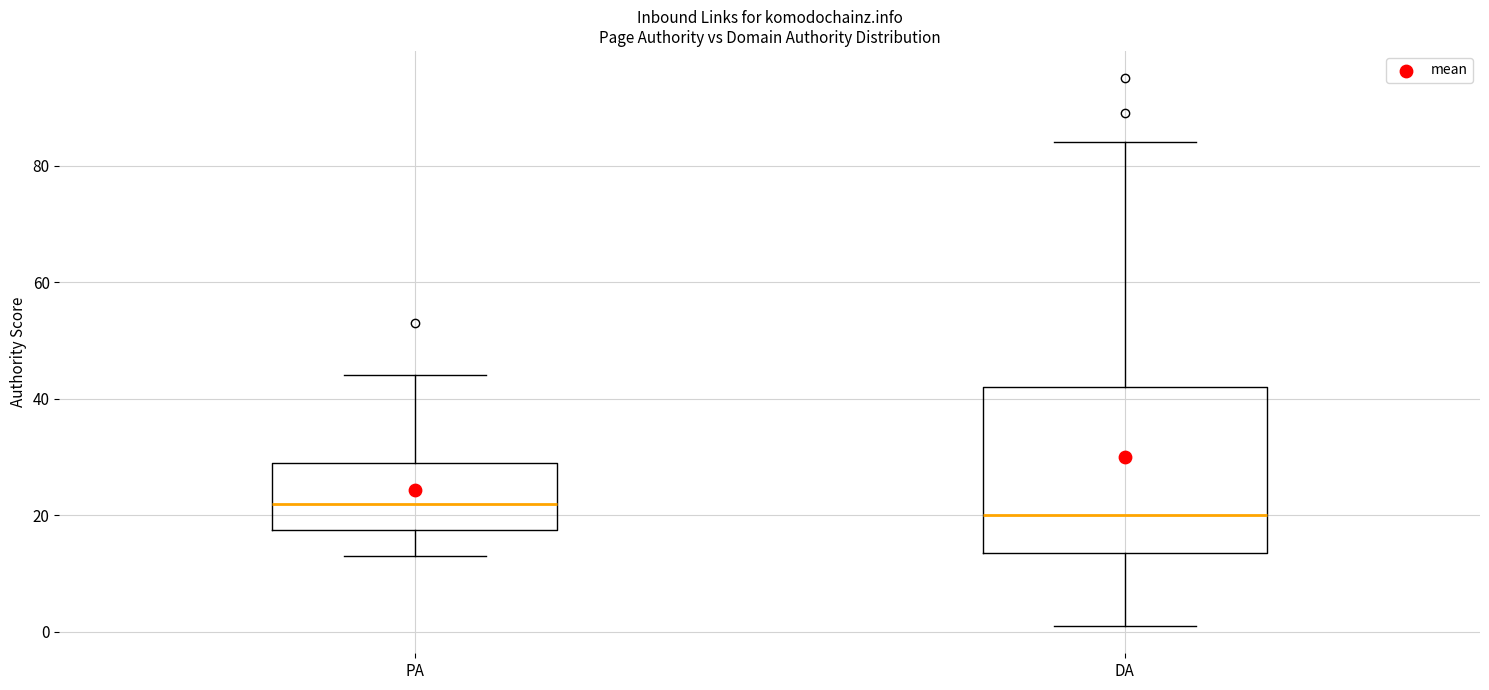

Reading left to right, transcribe this box plot: for each box, give where its median line is, the range the box spans, and where its two whiskers end, as read against the y-axis. The values are not printed on the chart, so give them approximately, as read against the axis.

PA: median 22, box 18 to 30, whiskers 14 to 44
DA: median 20, box 14 to 42, whiskers 2 to 84